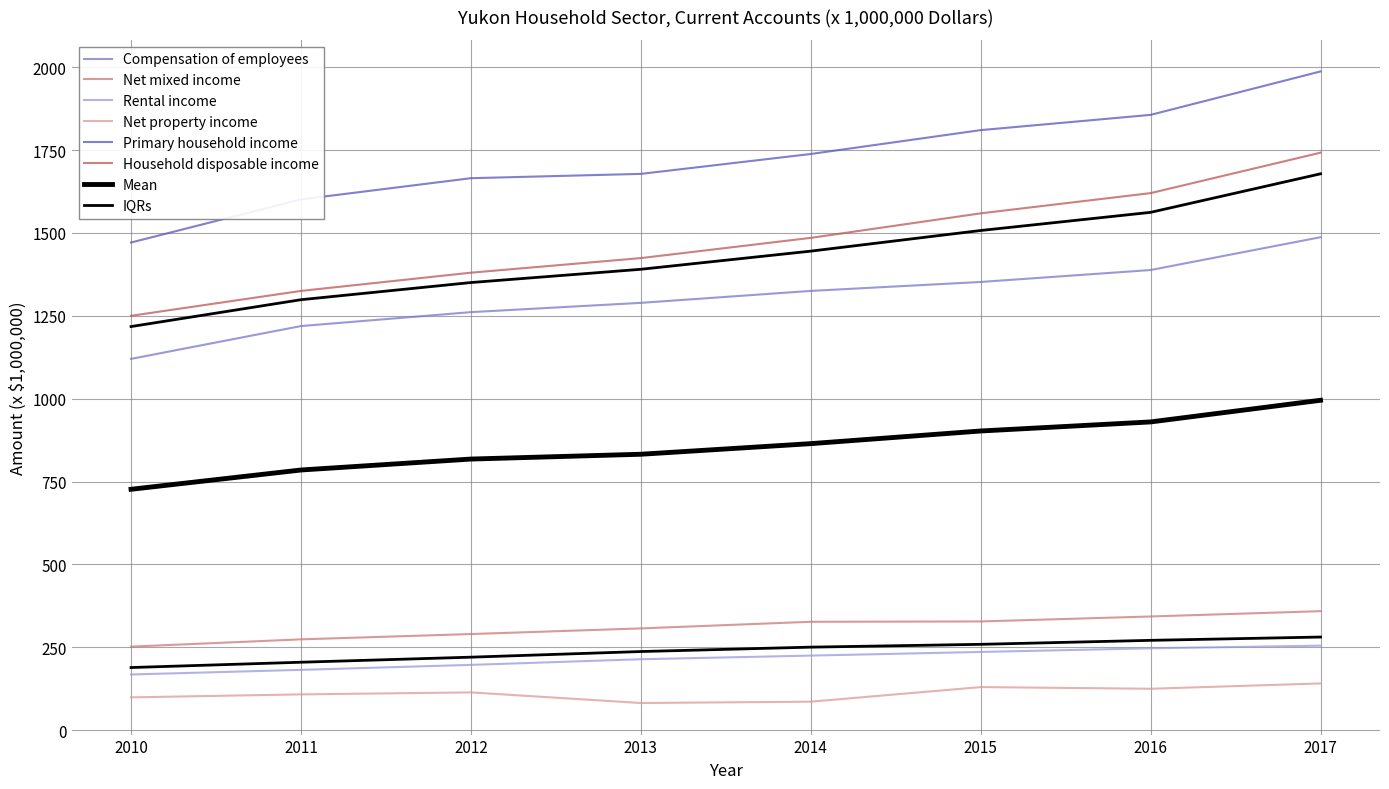

What is the sum of the Net mixed income values at 2013 and 2012?

597